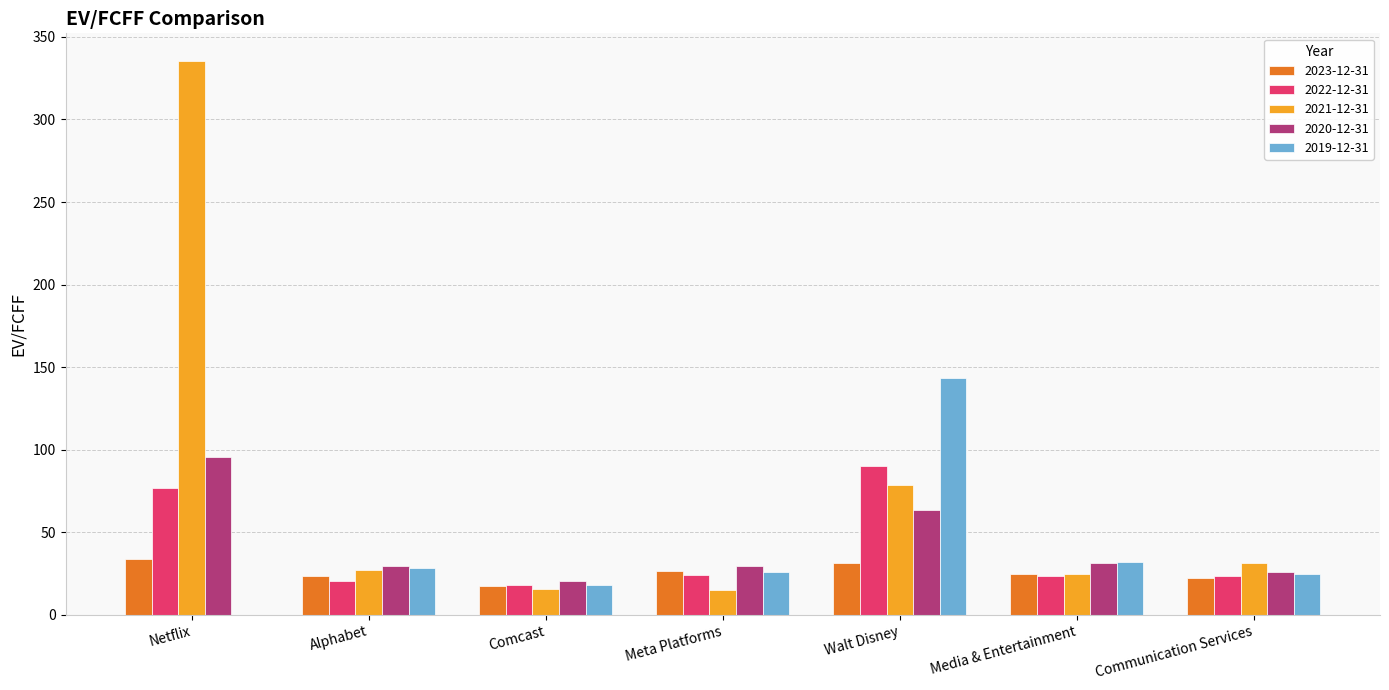

What are all the series names shown in the legend?

2023-12-31, 2022-12-31, 2021-12-31, 2020-12-31, 2019-12-31